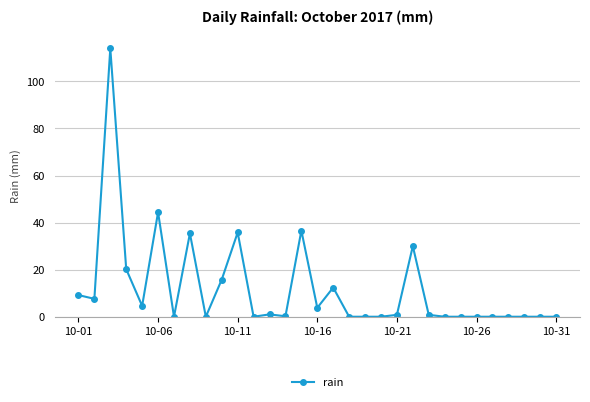

What is the difference between the second highest and minimum values?

44.4